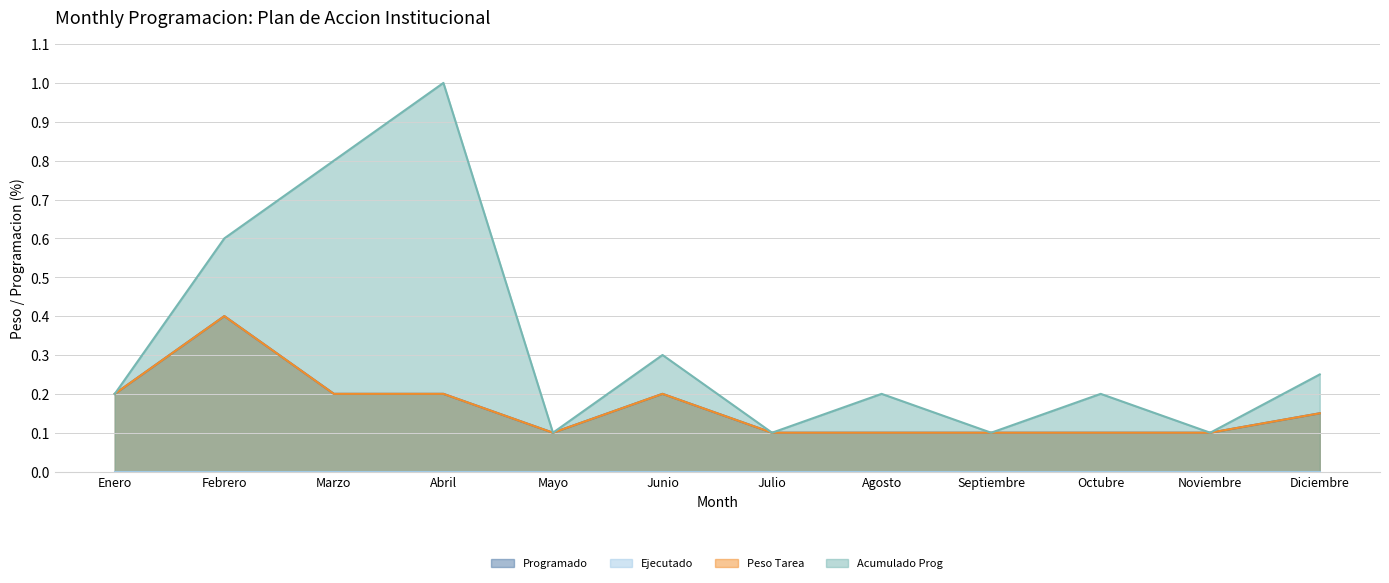

Is it true that Acumulado Prog equals 0.3 at Junio?

True